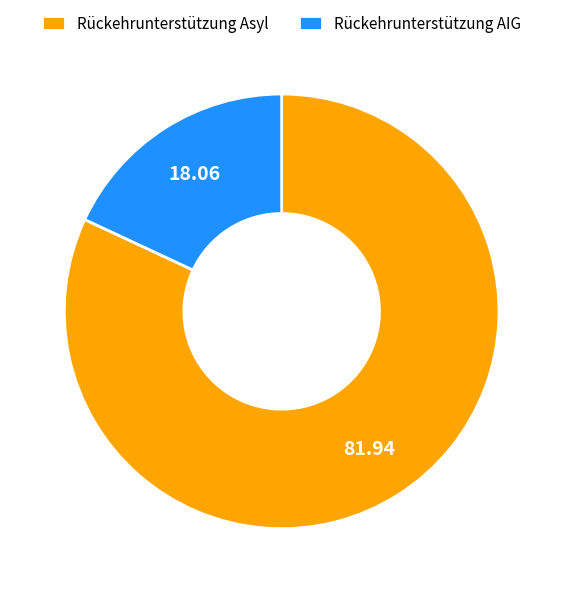

How many slices are in this pie chart?

2